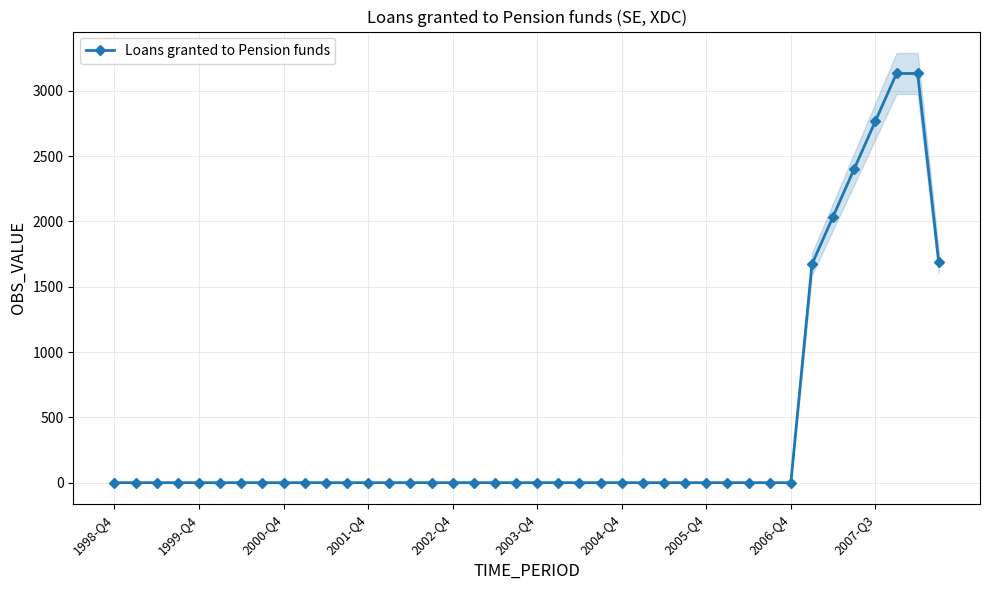

True or false: the data shows 1550 at 2006-Q4.

False